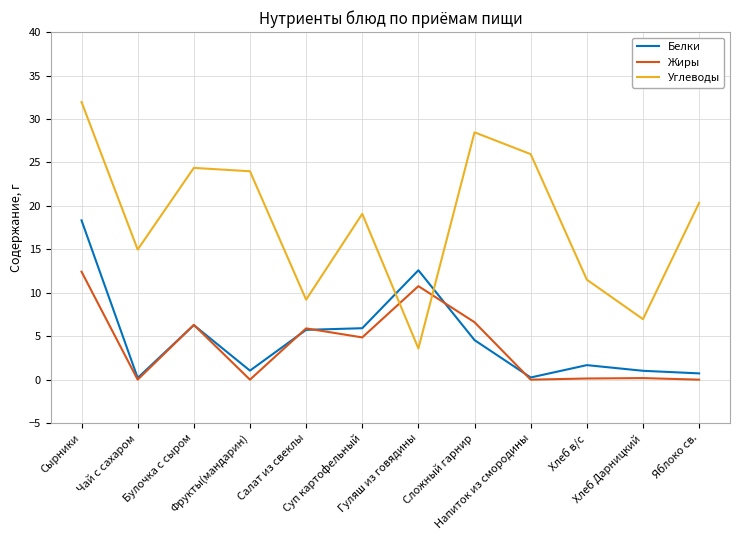

What are all the series names shown in the legend?

Белки, Жиры, Углеводы